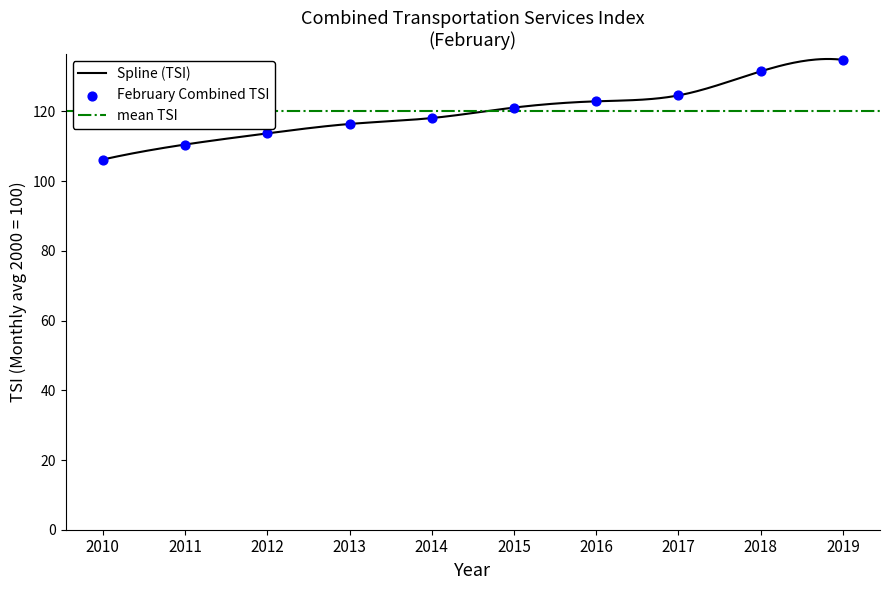

Between 2014 and 2016, which is larger?

2016